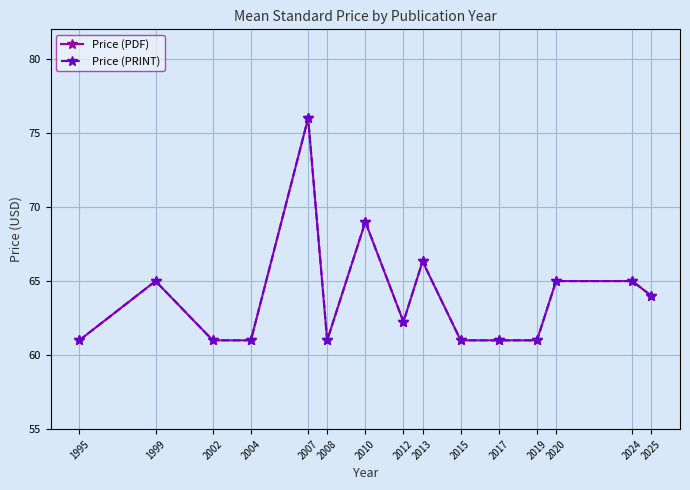

Between 2012 and 2010, which is larger?

2010